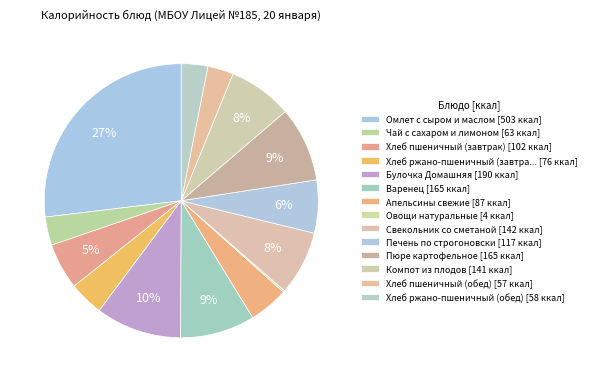

Count the number of slices in the pie.

14